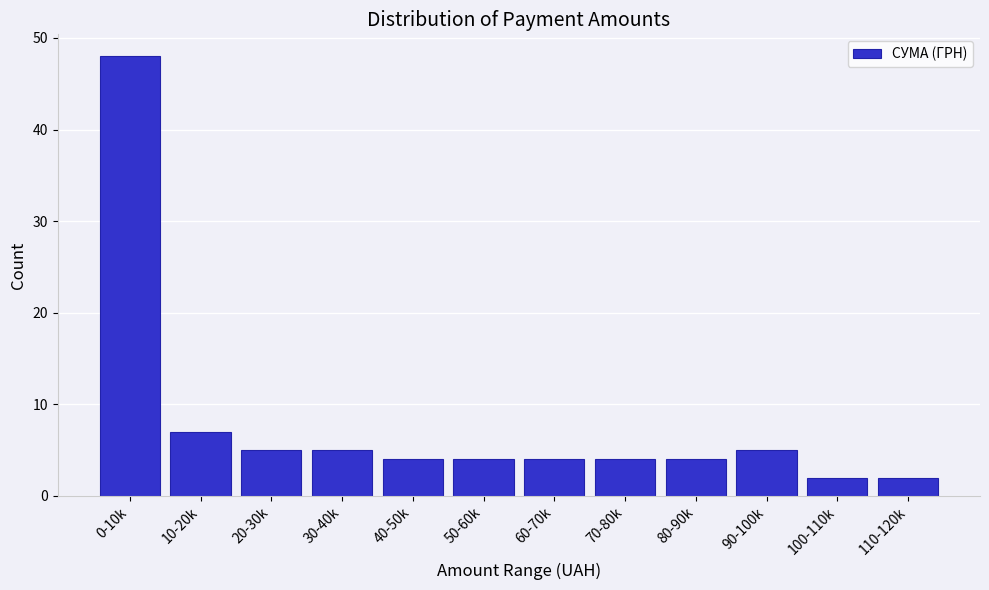

Reading left to right, what are all the values shown in this chart?

0-10k=48	10-20k=7	20-30k=5	30-40k=5	40-50k=4	50-60k=4	60-70k=4	70-80k=4	80-90k=4	90-100k=5	100-110k=2	110-120k=2